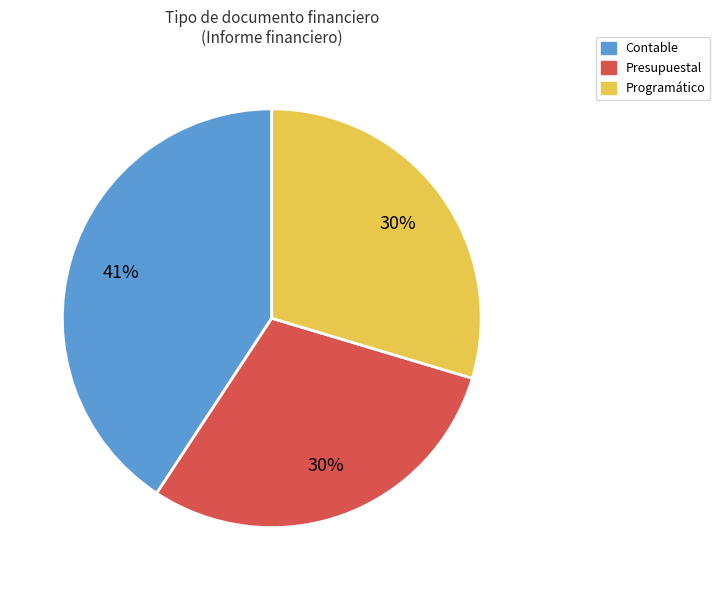

How many slices are in this pie chart?

3